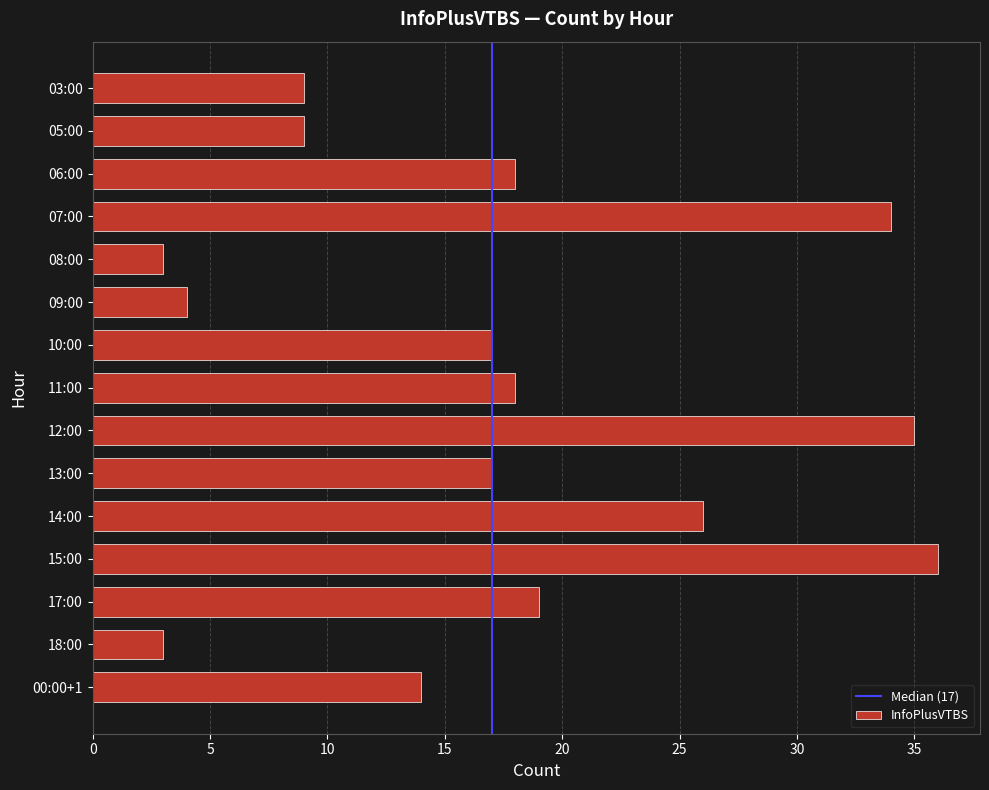

What is the average value?

17